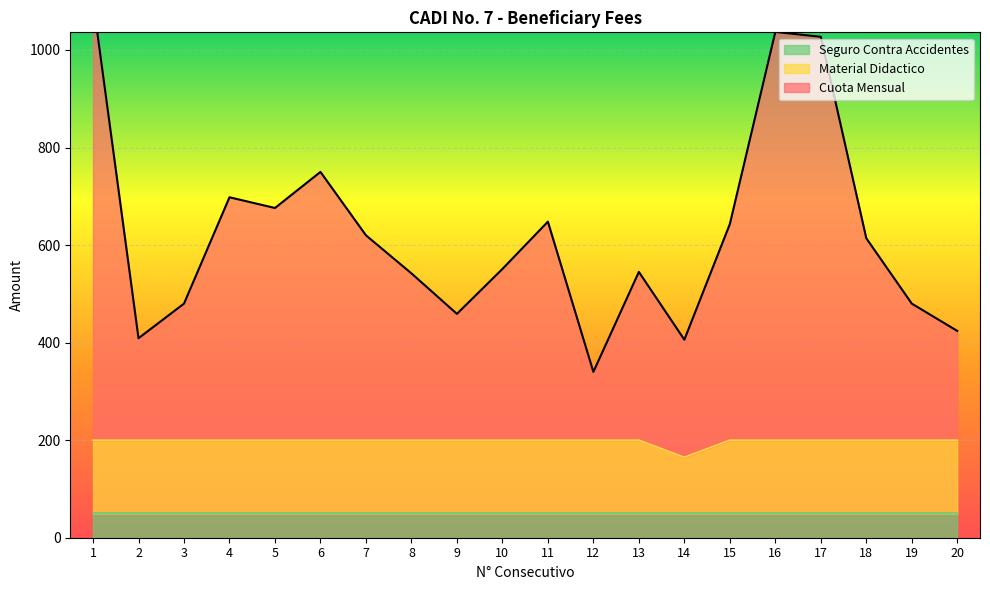

True or false: Material Didactico and Cuota Mensual intersect in this chart.

False